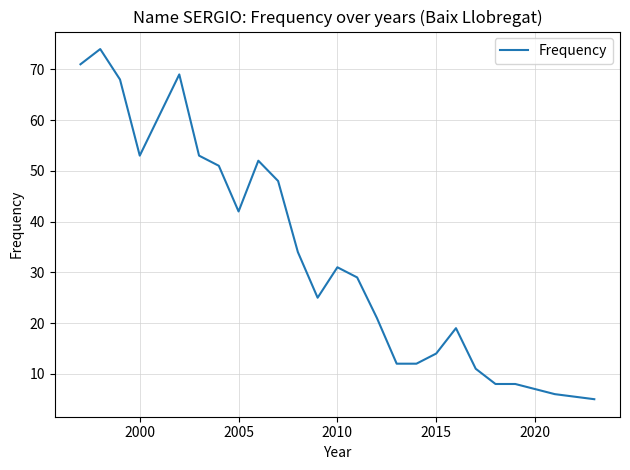

What is the difference between the maximum and minimum values?

69